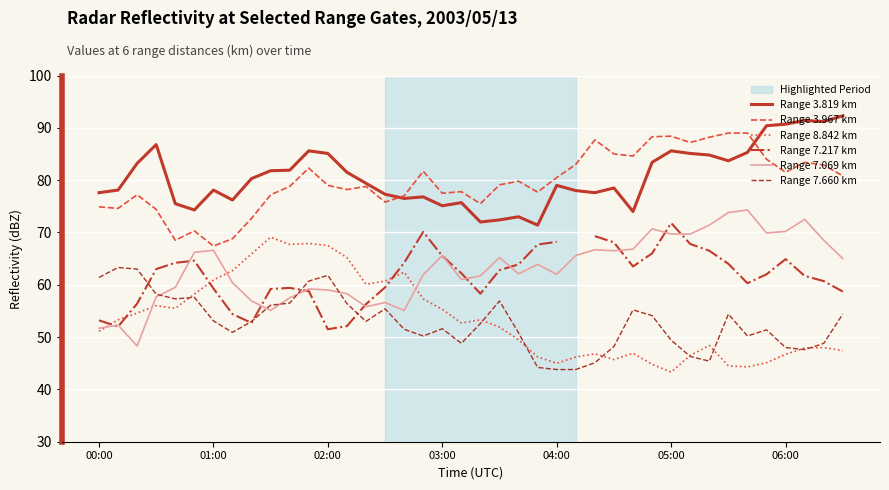

Where do Range 7.069 km and Range 7.217 km first cross each other?

00:00 and 01:00